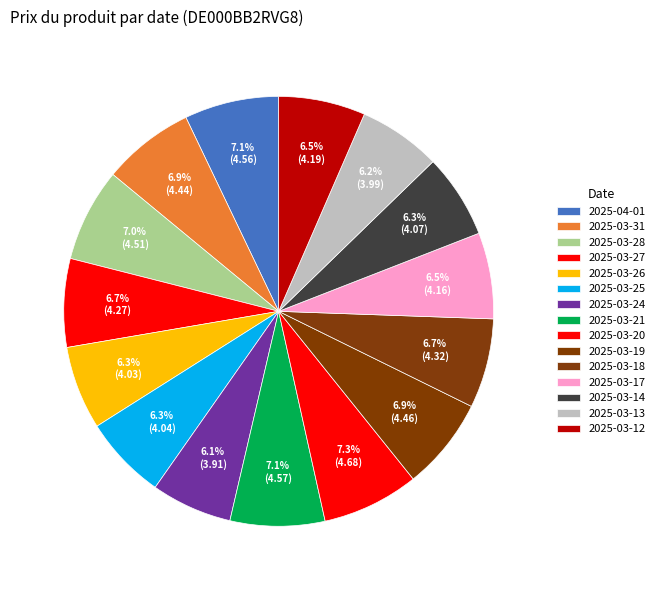

Combined, do 2025-04-01 and 2025-03-13 account for over 50%?

No